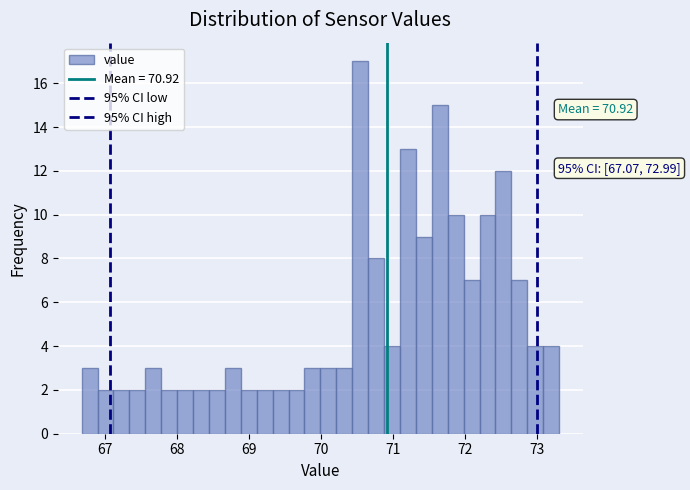

Read against the x-axis, roughly where is the centre of the tallest bar?

70.5